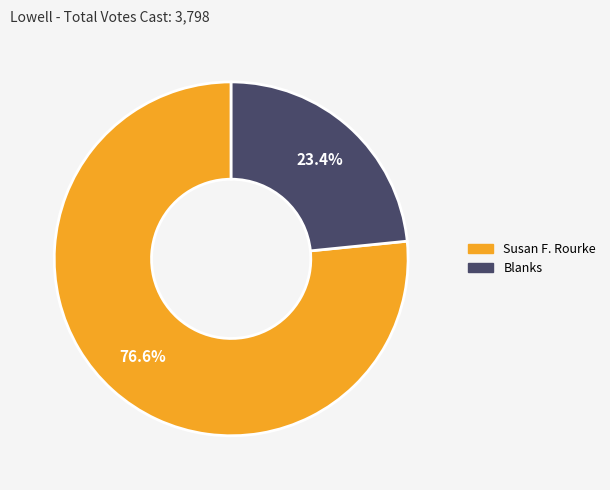

How many slices are in this pie chart?

2